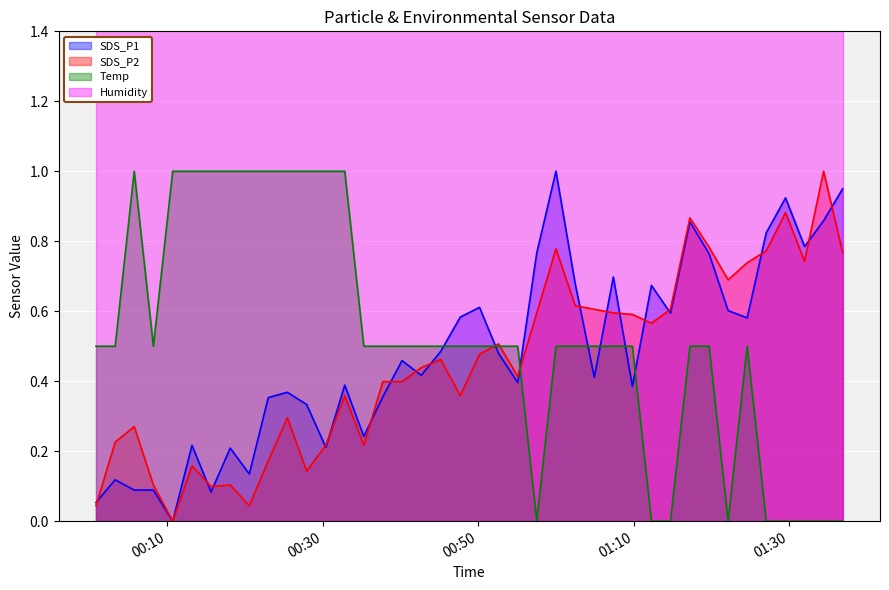

What is the difference between the Temp values at 2021/08/18 01:09:50 and 2021/08/18 01:36:53?

0.5